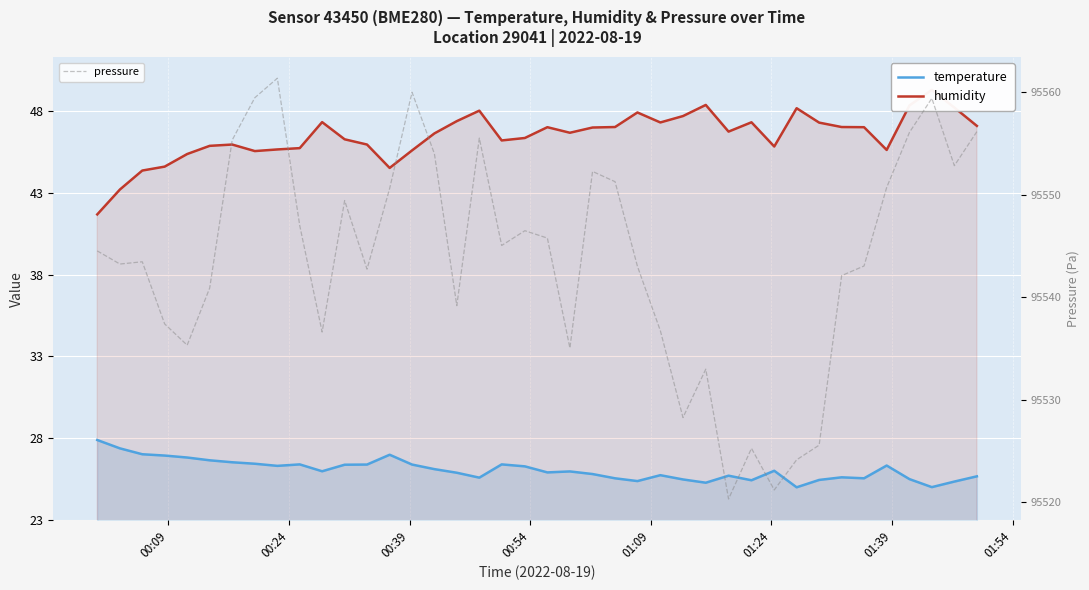

What is the highest value of the pressure series?

95561.3